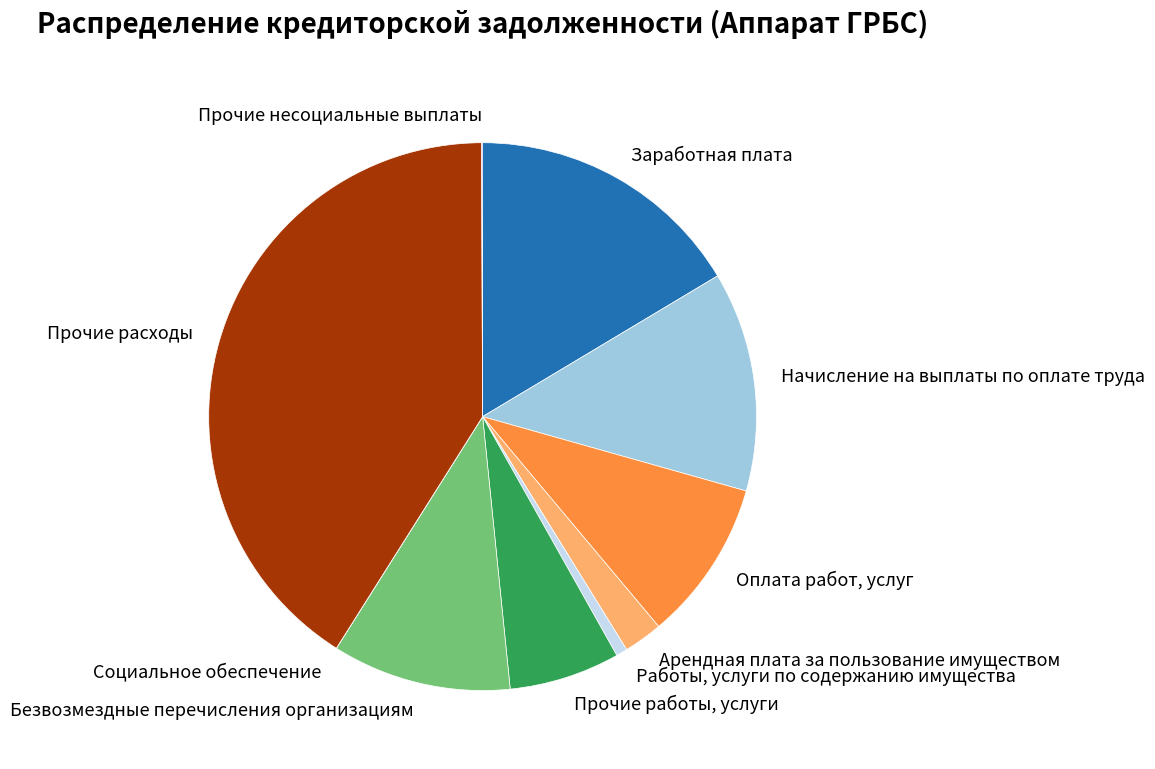

The Заработная плата slice represents 16% of the pie. True or false?

True